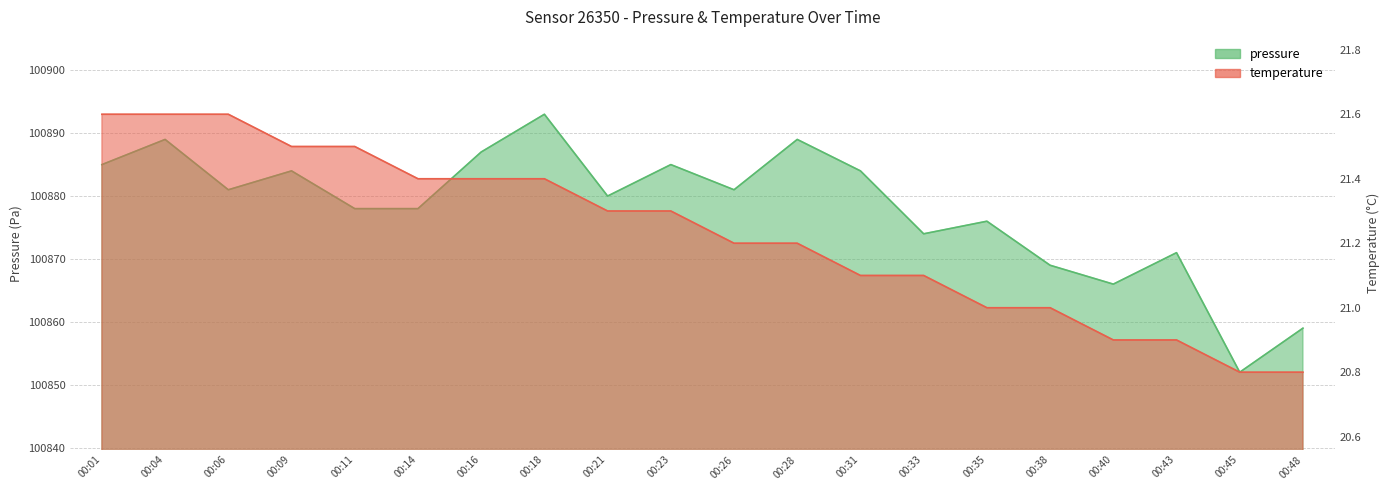

What is the lowest value of the temperature series?

20.8